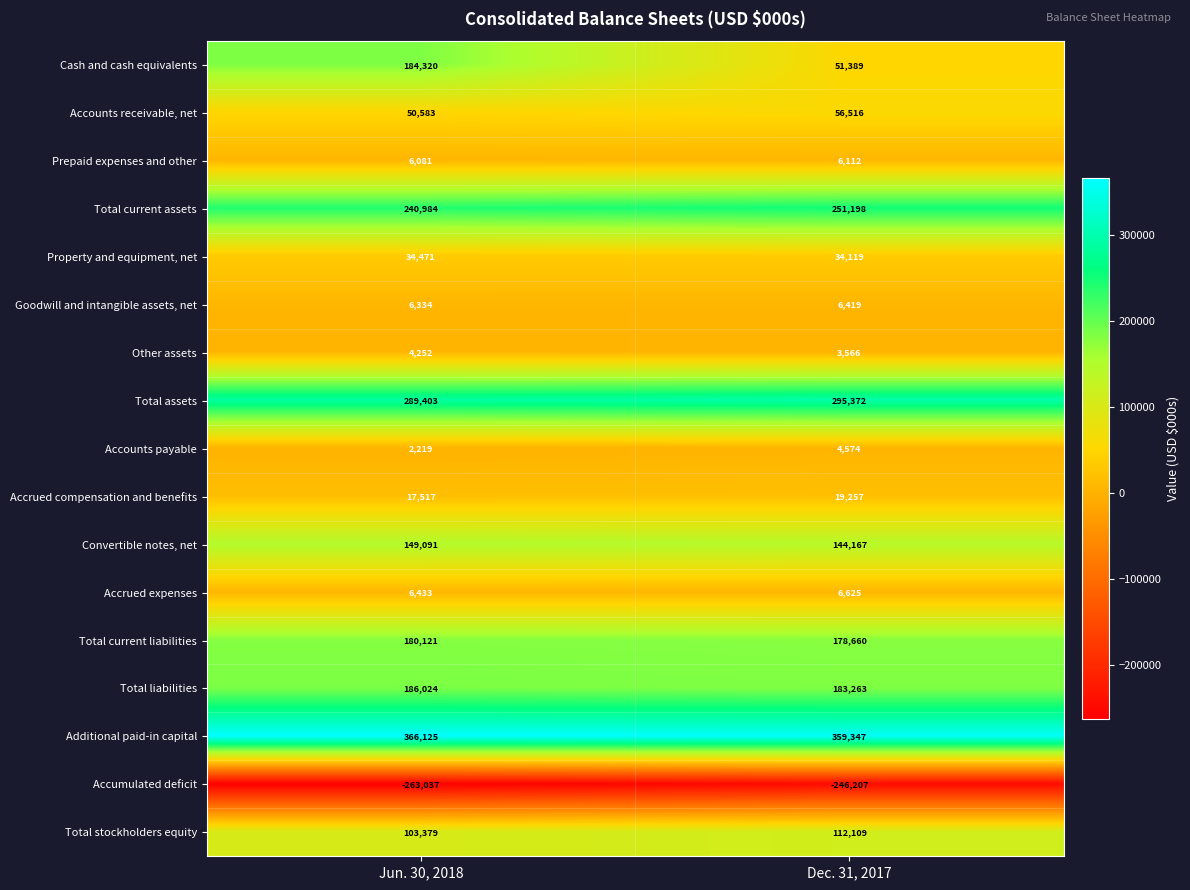

Which series has the widest spread of values?

Cash and cash equivalents